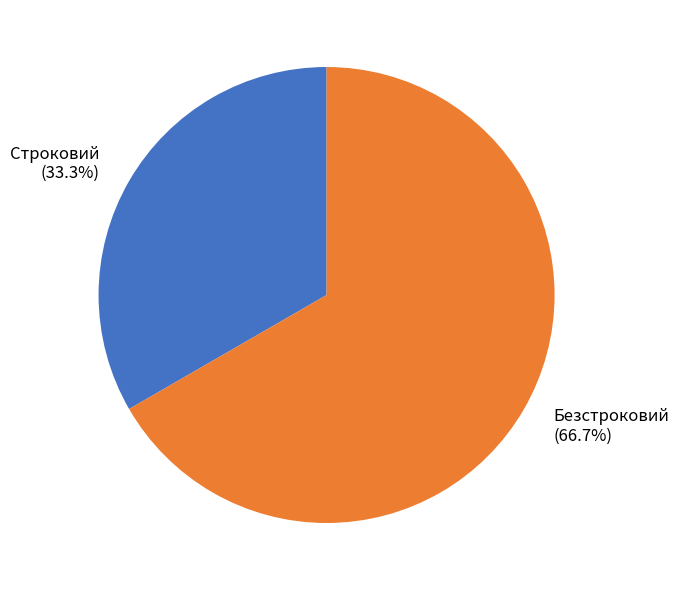

How many slices are in this pie chart?

2